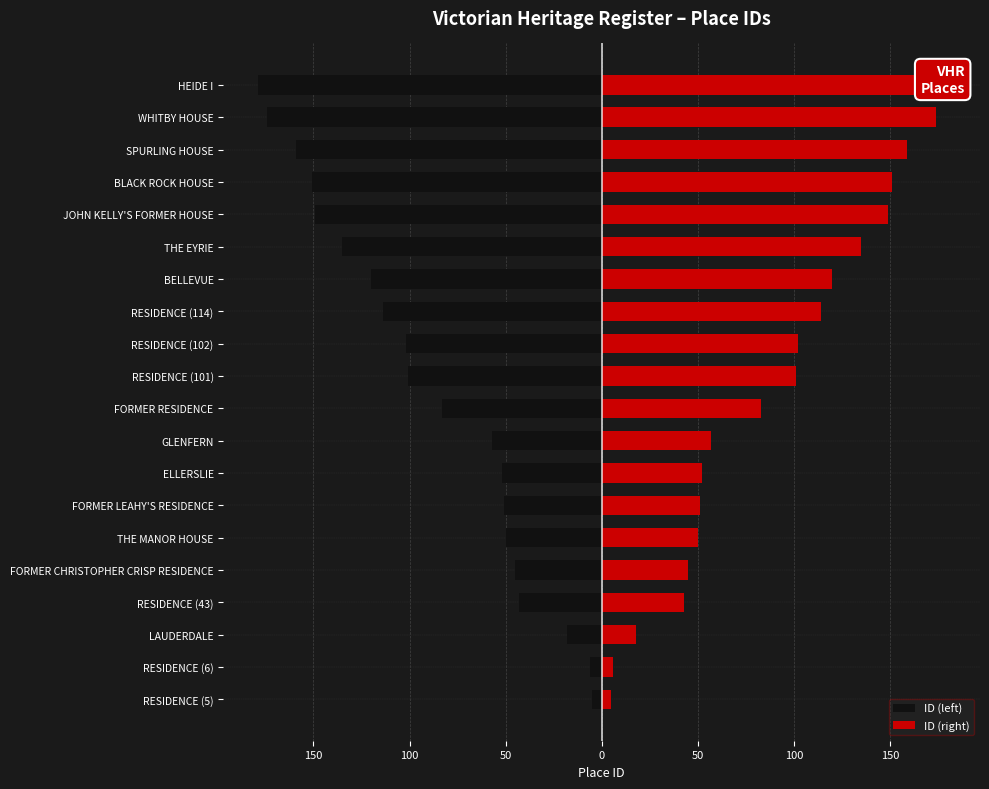

Which series has the largest range (max minus min)?

ID (left)